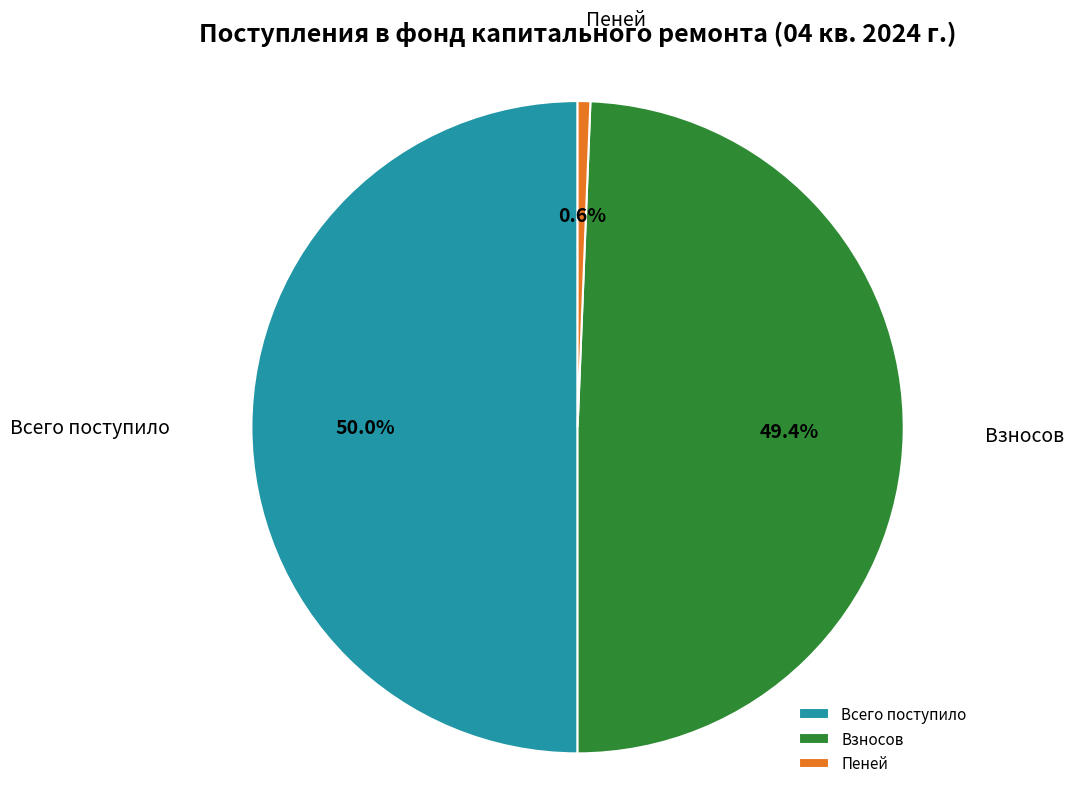

Rank the categories by value from lowest to highest.

Пеней, Взносов, Всего поступило